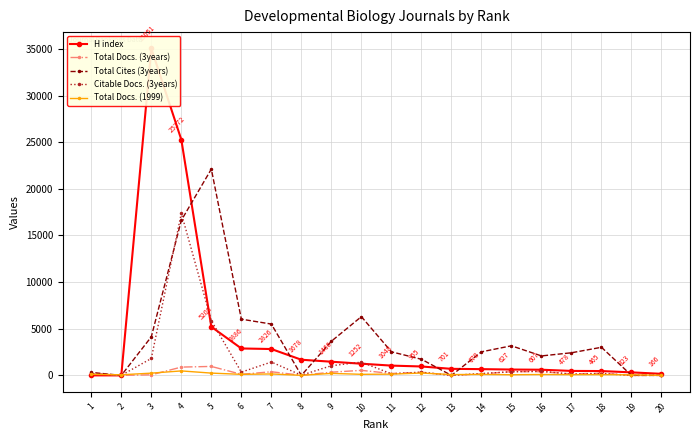

Where is the first local maximum for H index?

3